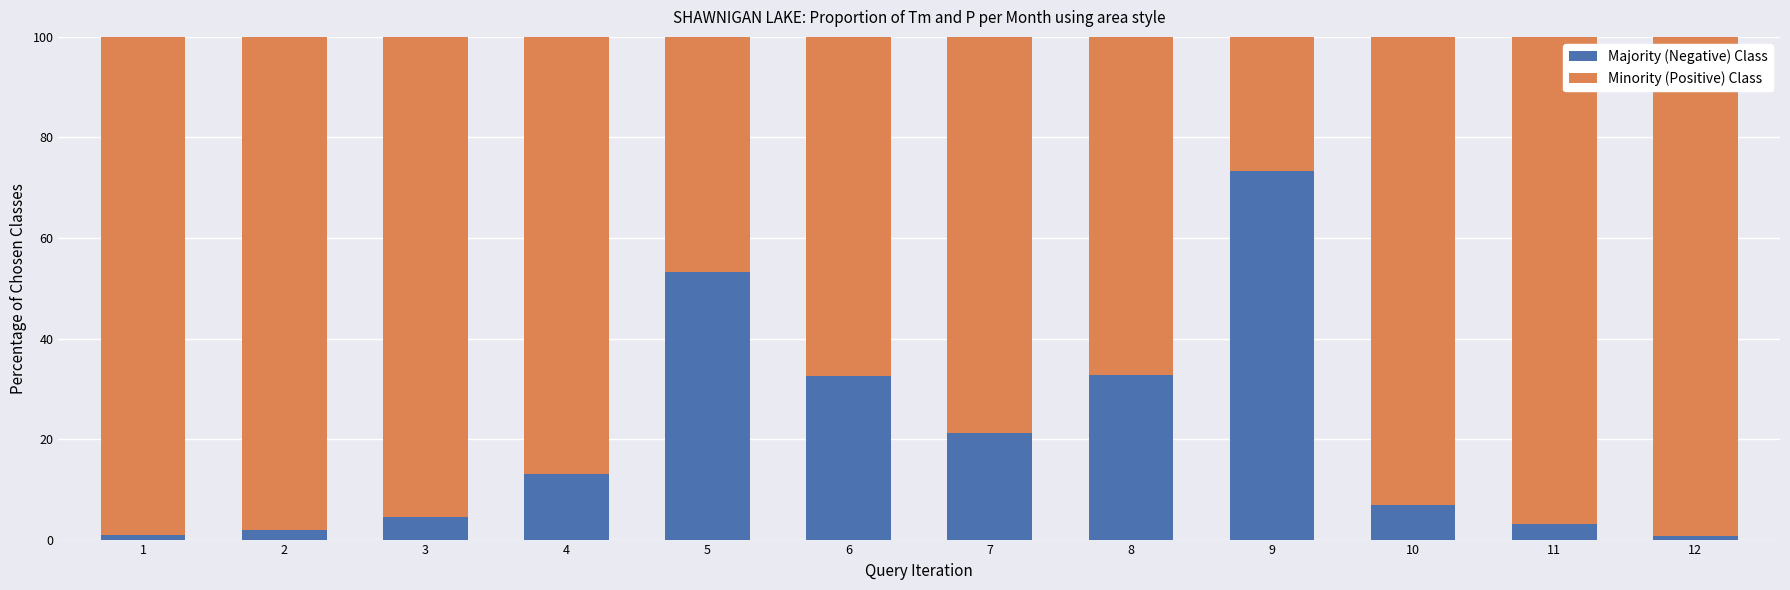

Are the bars horizontal?

No